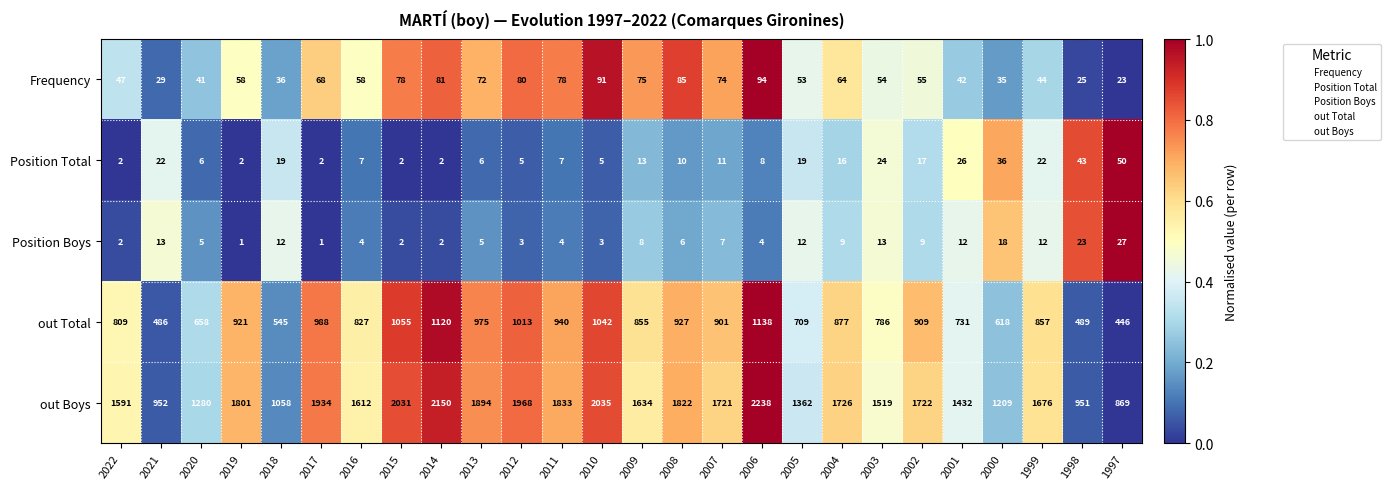

At how many categories does at least one series exceed 100?

26